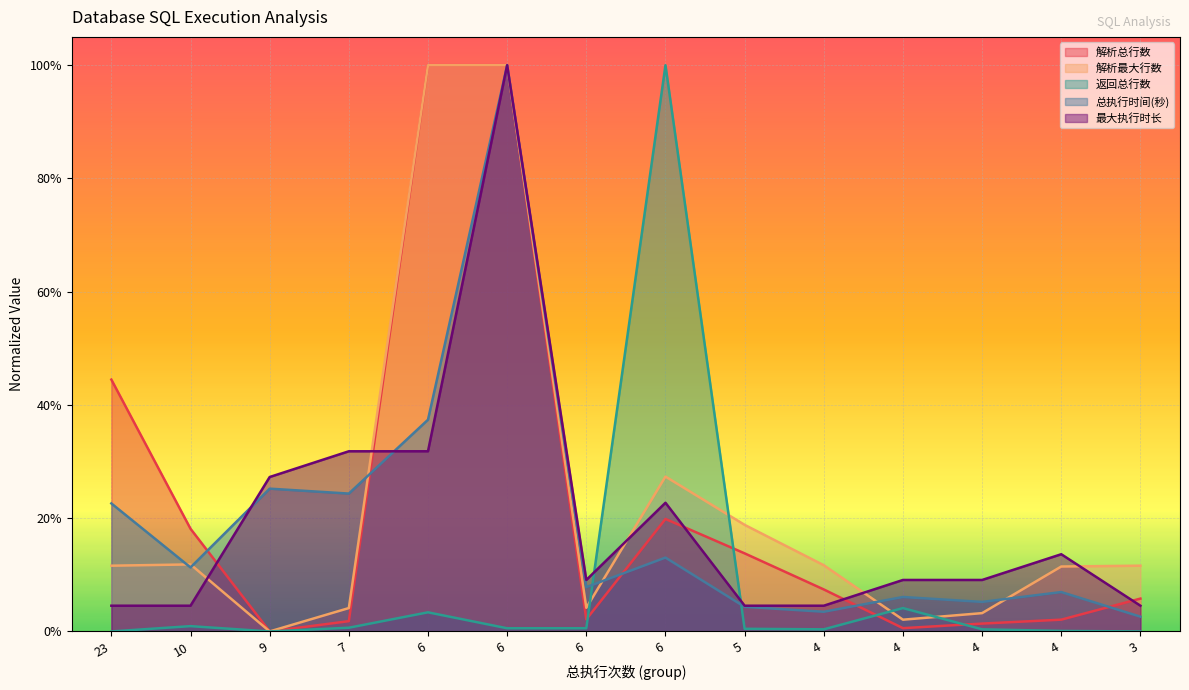

What is the average value of the 返回总行数 series?

0.1